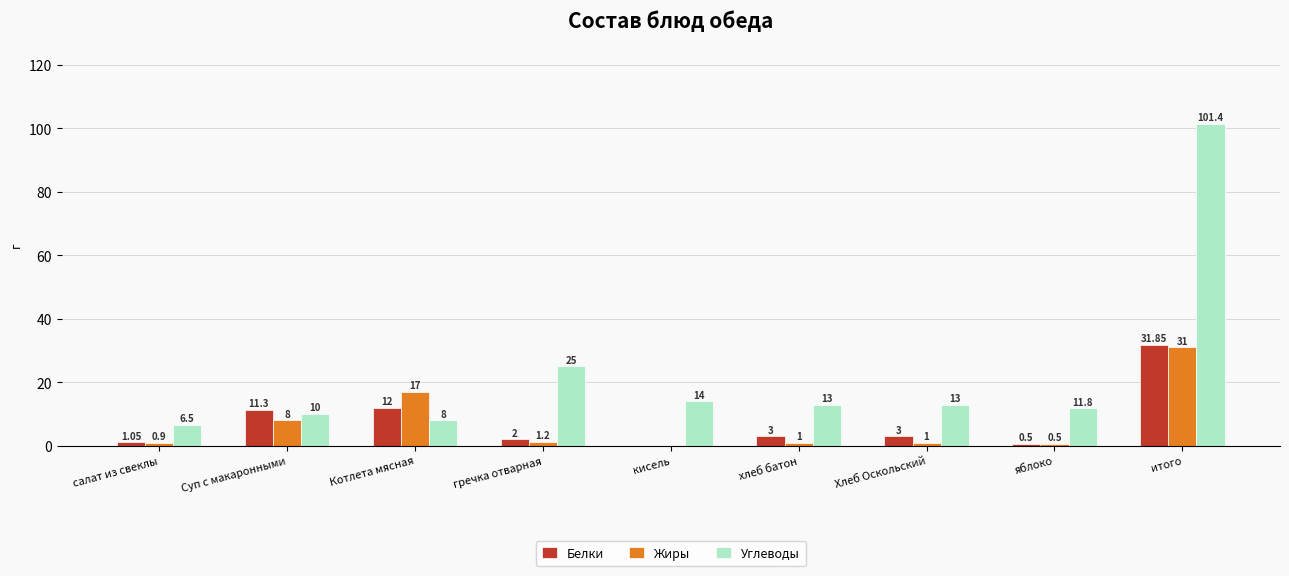

Is the value of Белки at яблоко greater than the value of Углеводы at яблоко?

No